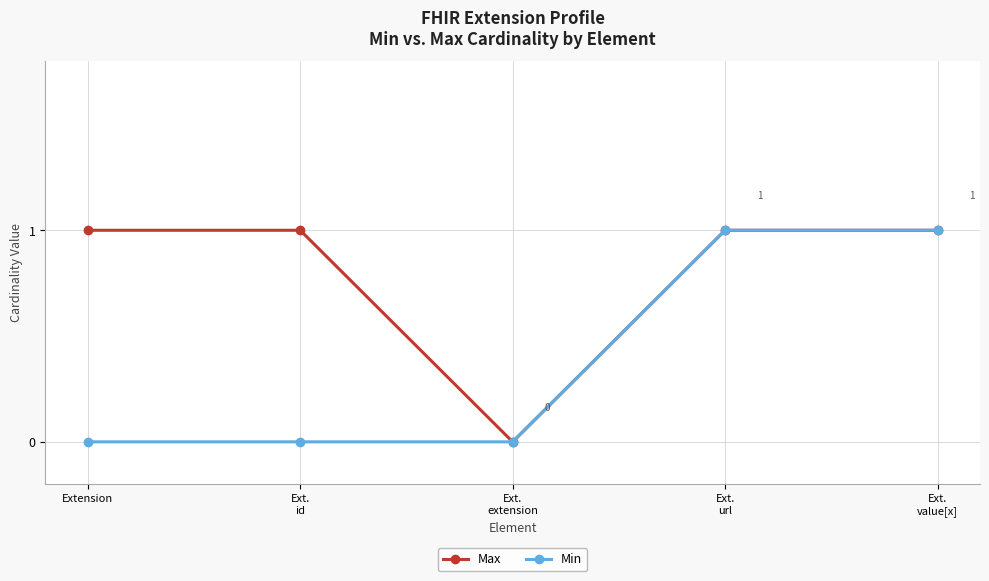

Rank the series at Extension from lowest to highest value.

Min, Max